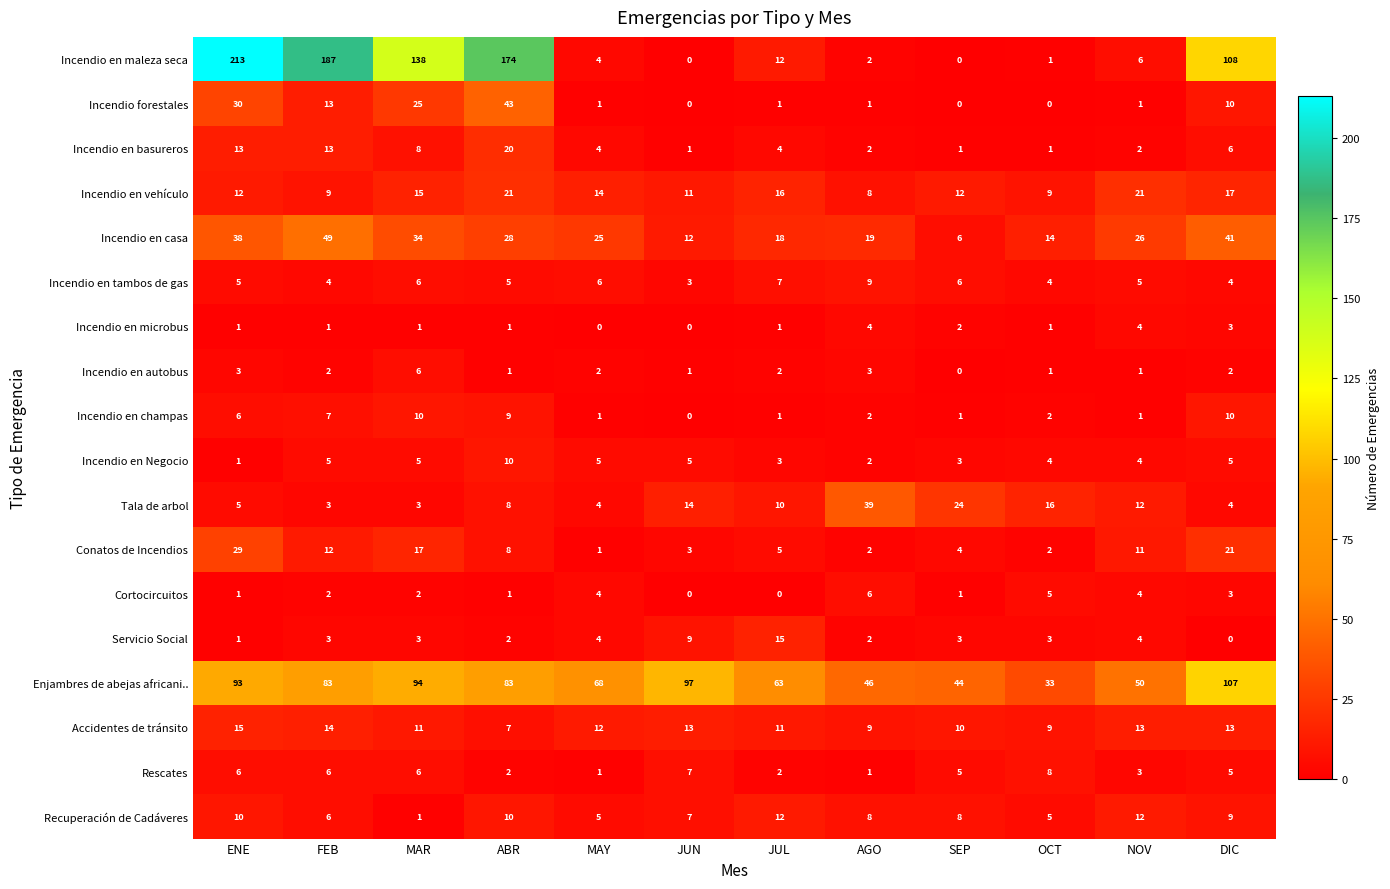

The value of Conatos de Incendios at MAY is 1. True or false?

True